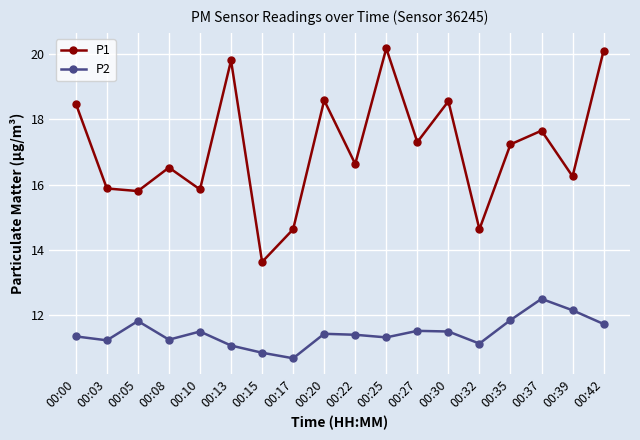

The P2 series shows 7.2 at 00:05. True or false?

False